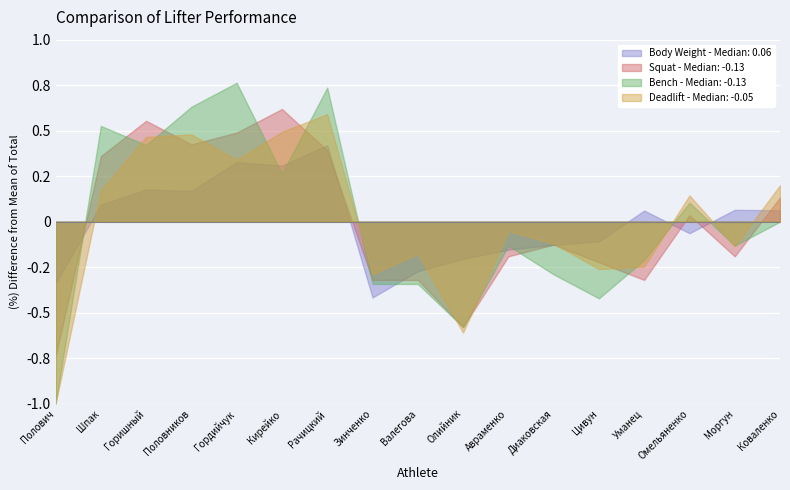

What are all the series names shown in the legend?

Body Weight - Median: 0.06, Squat - Median: -0.13, Bench - Median: -0.13, Deadlift - Median: -0.05